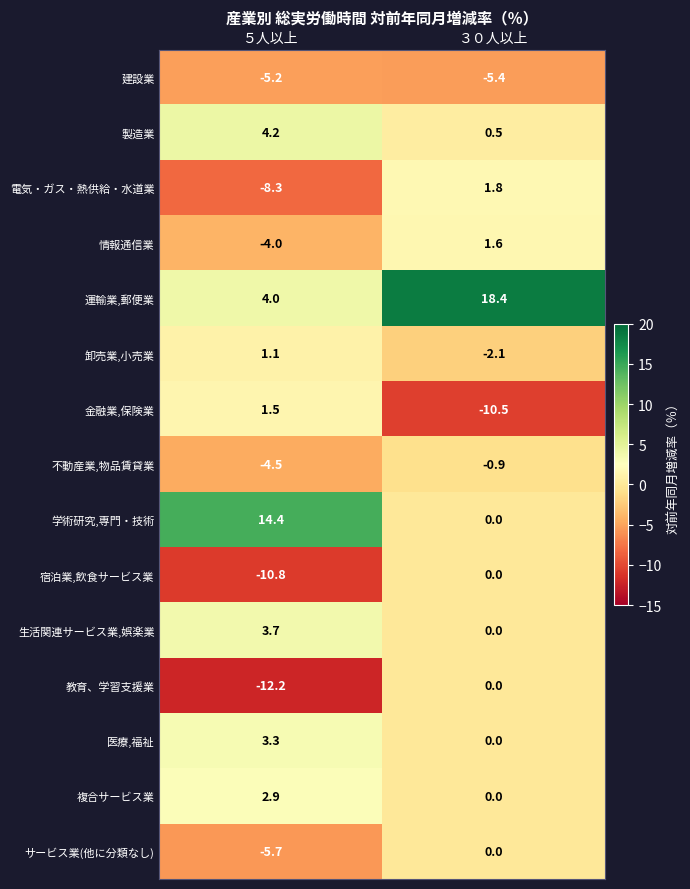

Reading right to left, list all the values displayed in this chart.

建設業: -5.4	-5.2
製造業: 0.5	4.2
電気・ガス・熱供給・水道業: 1.8	-8.3
情報通信業: 1.6	-4.0
運輸業,郵便業: 18.4	4.0
卸売業,小売業: -2.1	1.1
金融業,保険業: -10.5	1.5
不動産業,物品賃貸業: -0.9	-4.5
学術研究,専門・技術: 0.0	14.4
宿泊業,飲食サービス業: 0.0	-10.8
生活関連サービス業,娯楽業: 0.0	3.7
教育、学習支援業: 0.0	-12.2
医療,福祉: 0.0	3.3
複合サービス業: 0.0	2.9
サービス業(他に分類なし): 0.0	-5.7